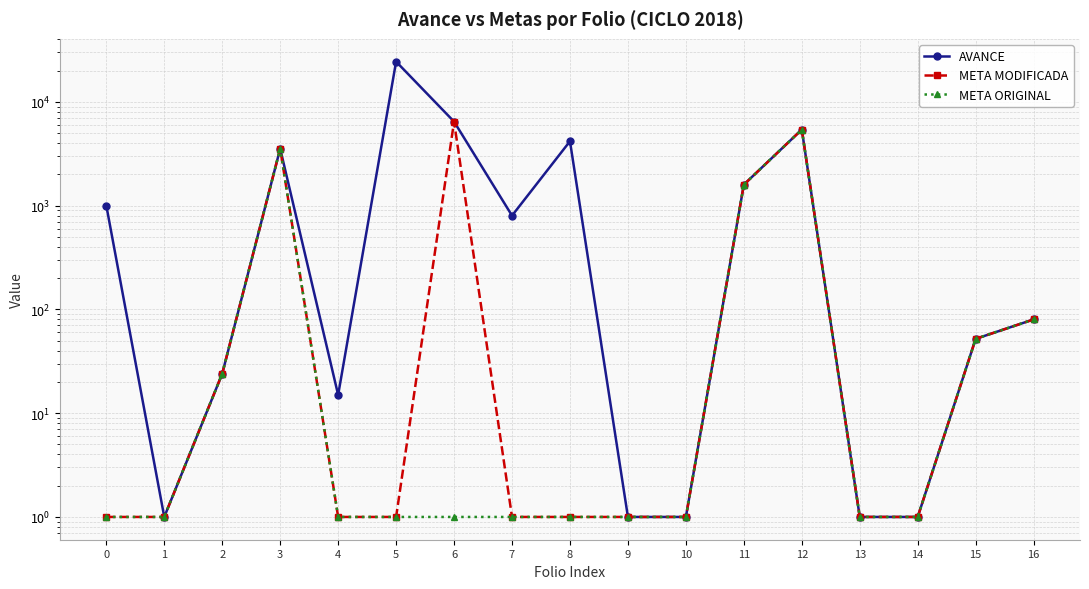

List the series in order of their overall mean, lowest first.

META ORIGINAL, META MODIFICADA, AVANCE